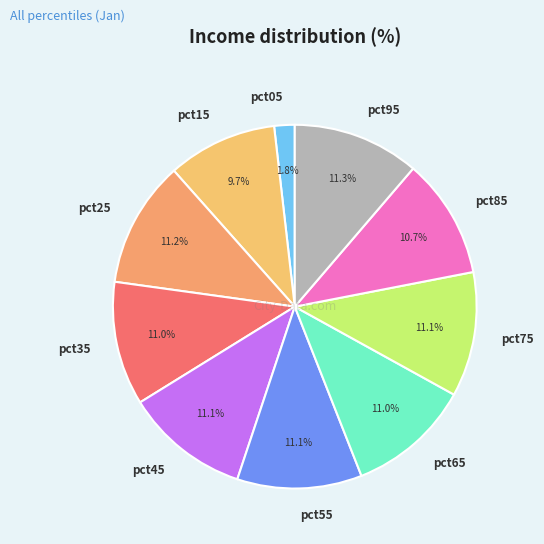

Combined, what portion of the pie is pct15 and pct95?

21.0%